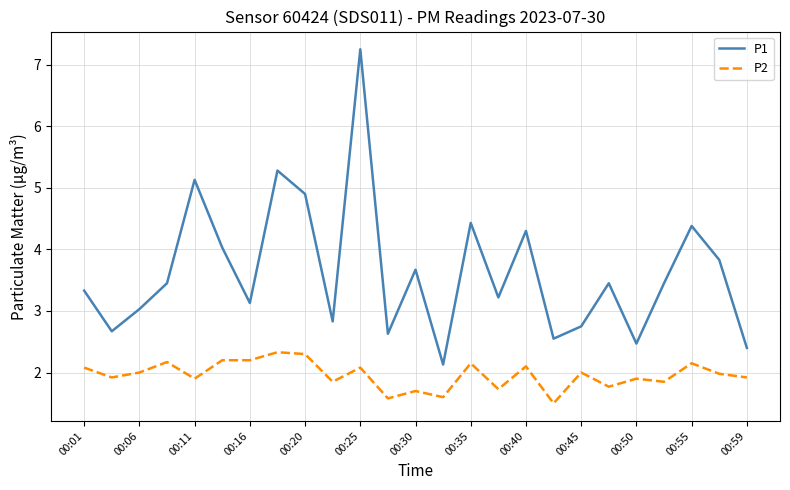

What is the minimum value for P1?

2.1